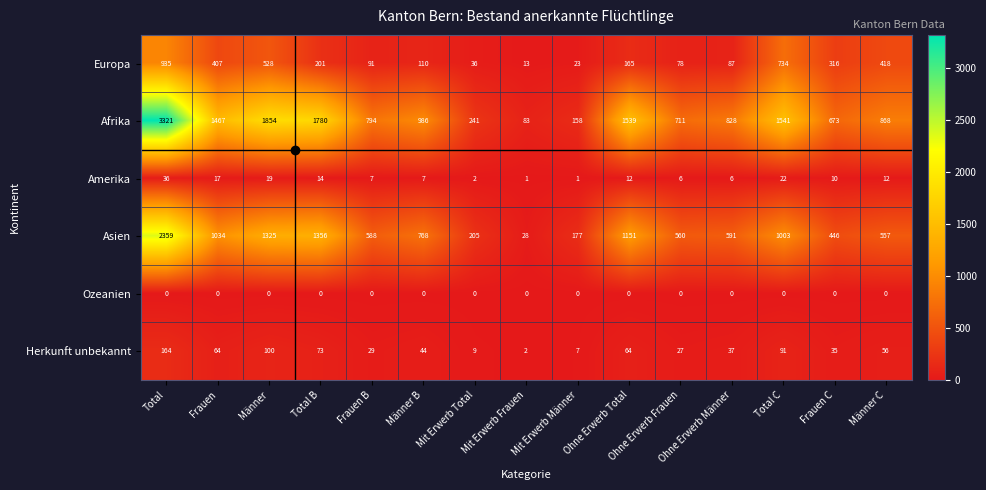

Between Männer B and Ohne Erwerb Frauen, which series saw the biggest shift?

Afrika